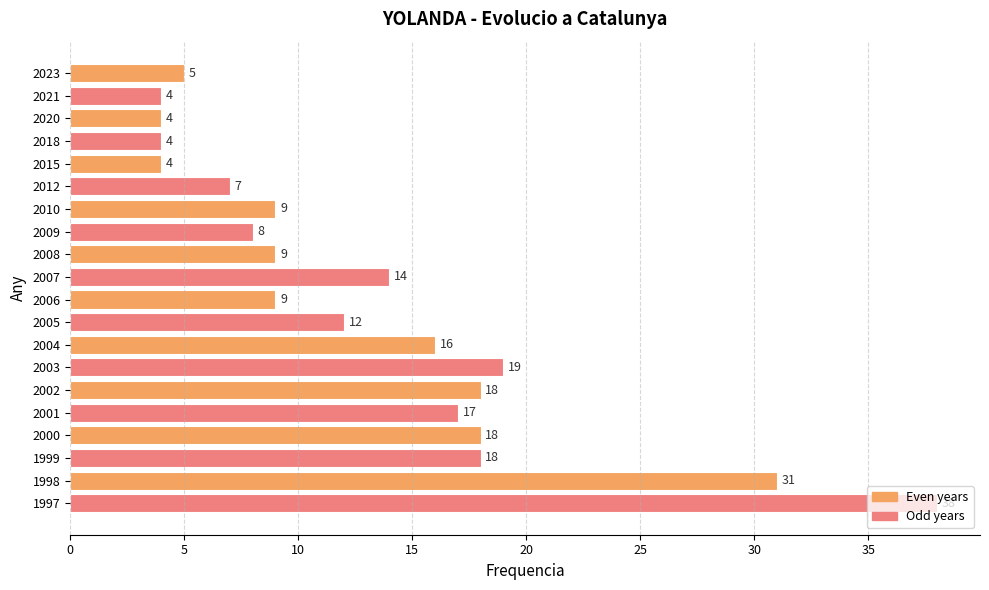

Which has a higher value, 2006 or 2012?

2006